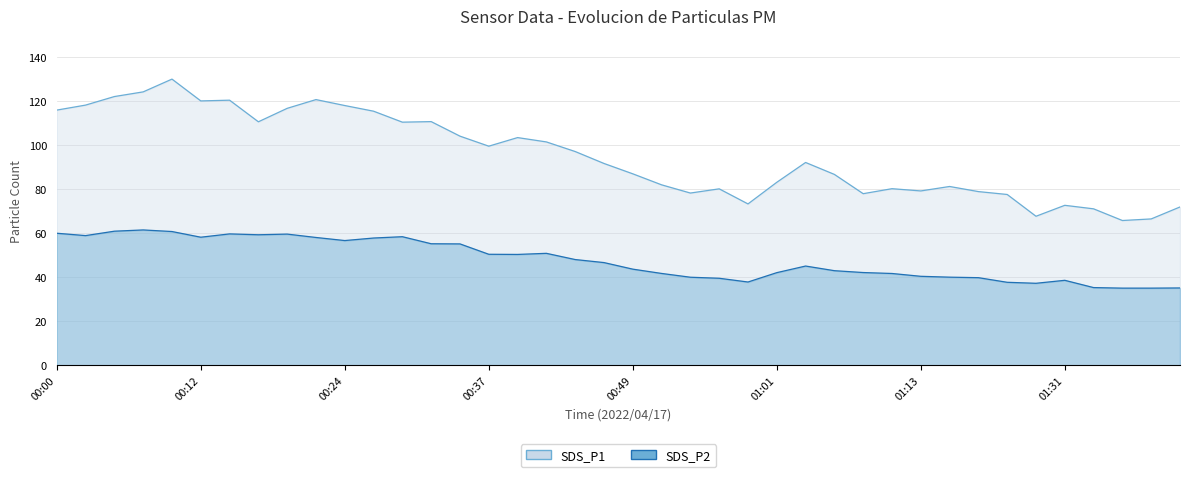

What are all the series names shown in the legend?

SDS_P1, SDS_P2